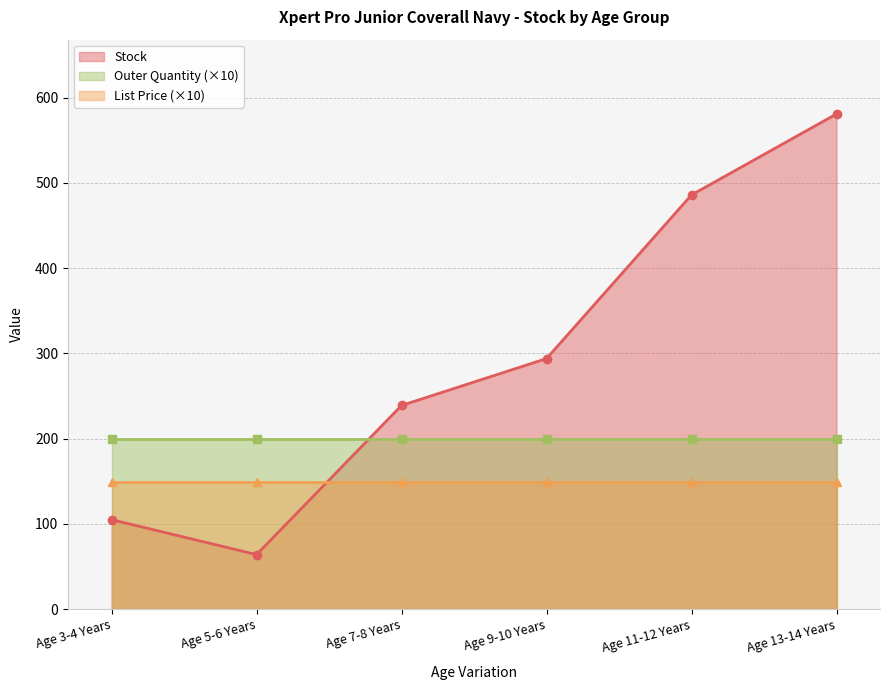

Reading right to left, what are all the values shown in this chart?

Stock: 581.0	486.0	294.0	239.0	64.0	105.0
List Price: 14.9	14.9	14.9	14.9	14.9	14.9
Outer Quantity: 20.0	20.0	20.0	20.0	20.0	20.0